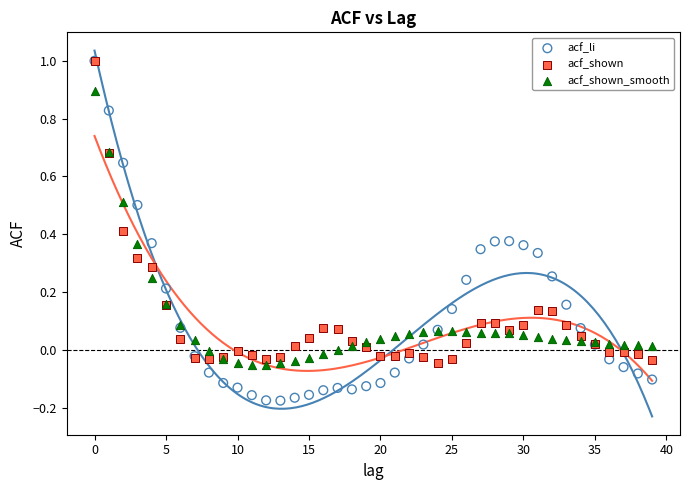

Which series contains the lowest Y value?

acf_li